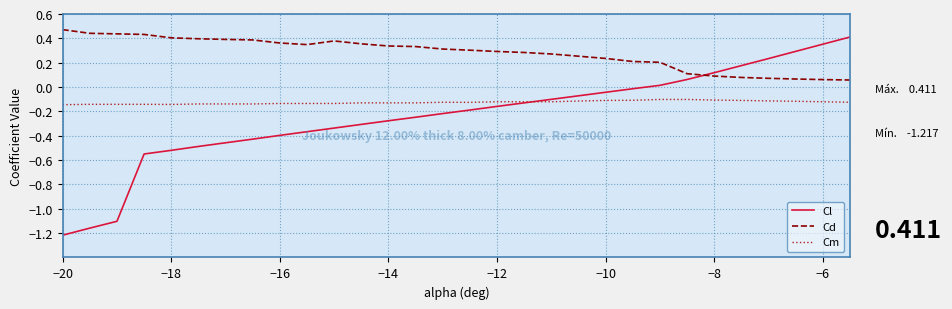

Rank the series by their maximum value, from lowest to highest.

Cm, Cl, Cd